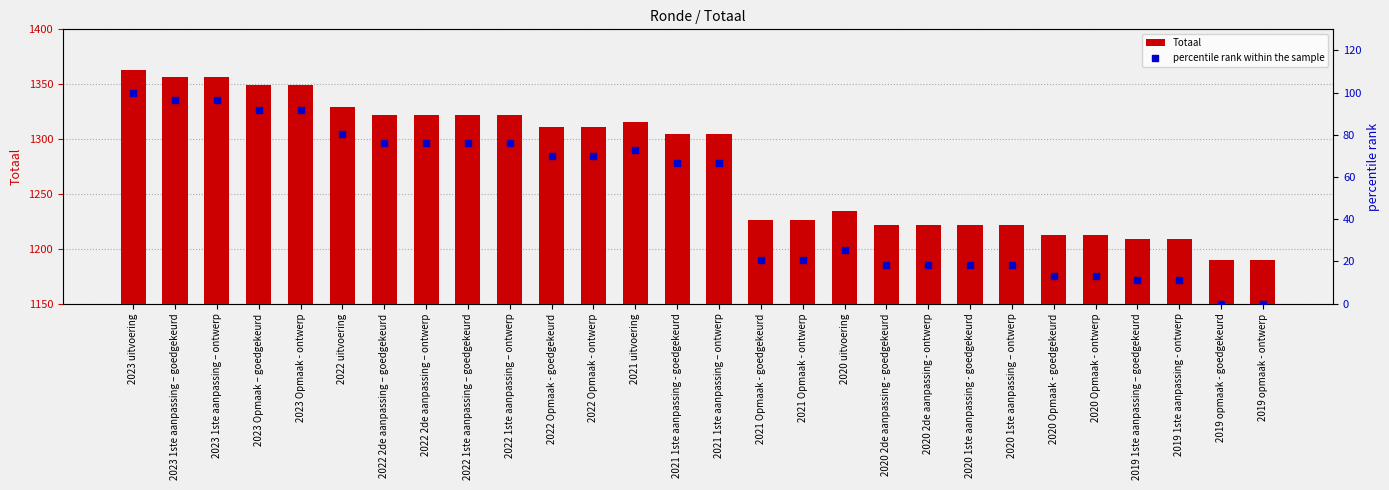

At how many categories does at least one series exceed 79?

28